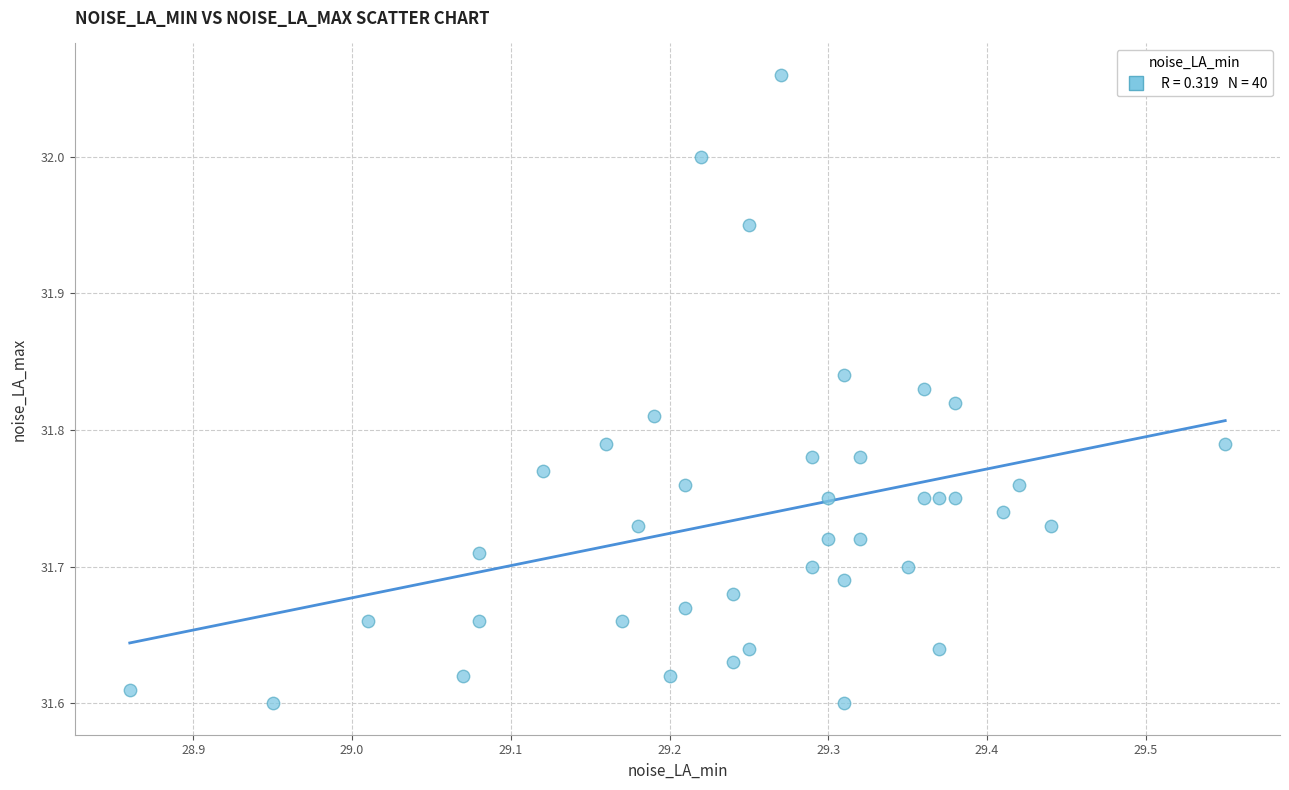

What is the range of X values (max minus min)?

0.7